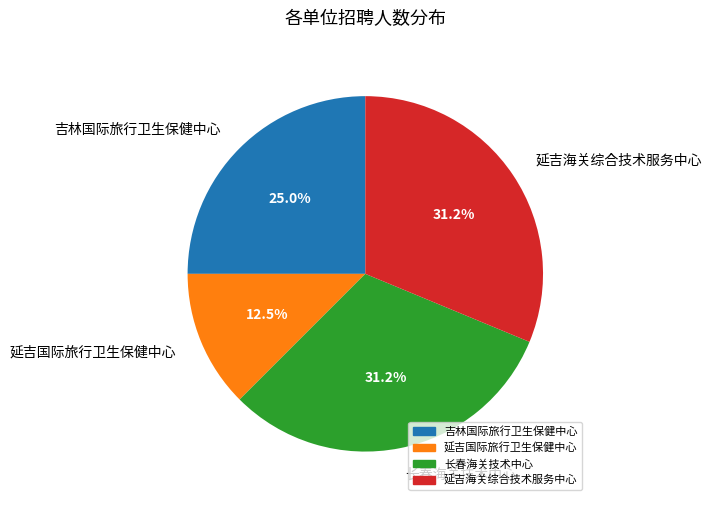

Is there a majority slice in this chart?

No